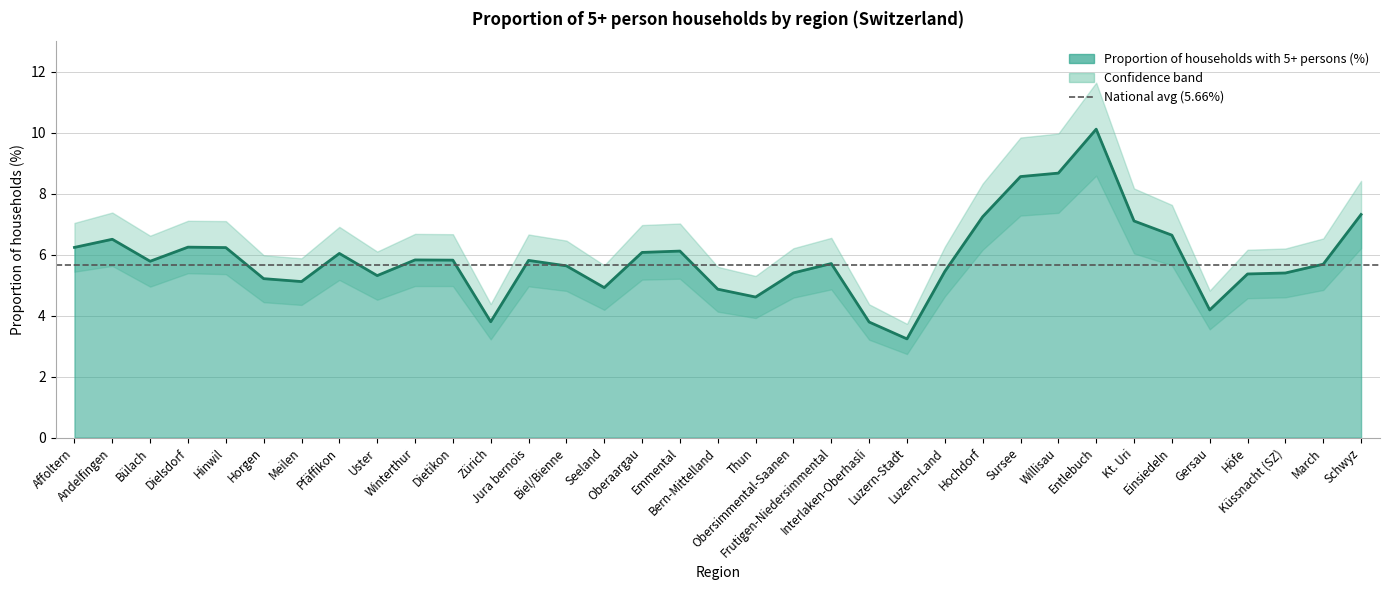

What is the sum of all values?

206.0